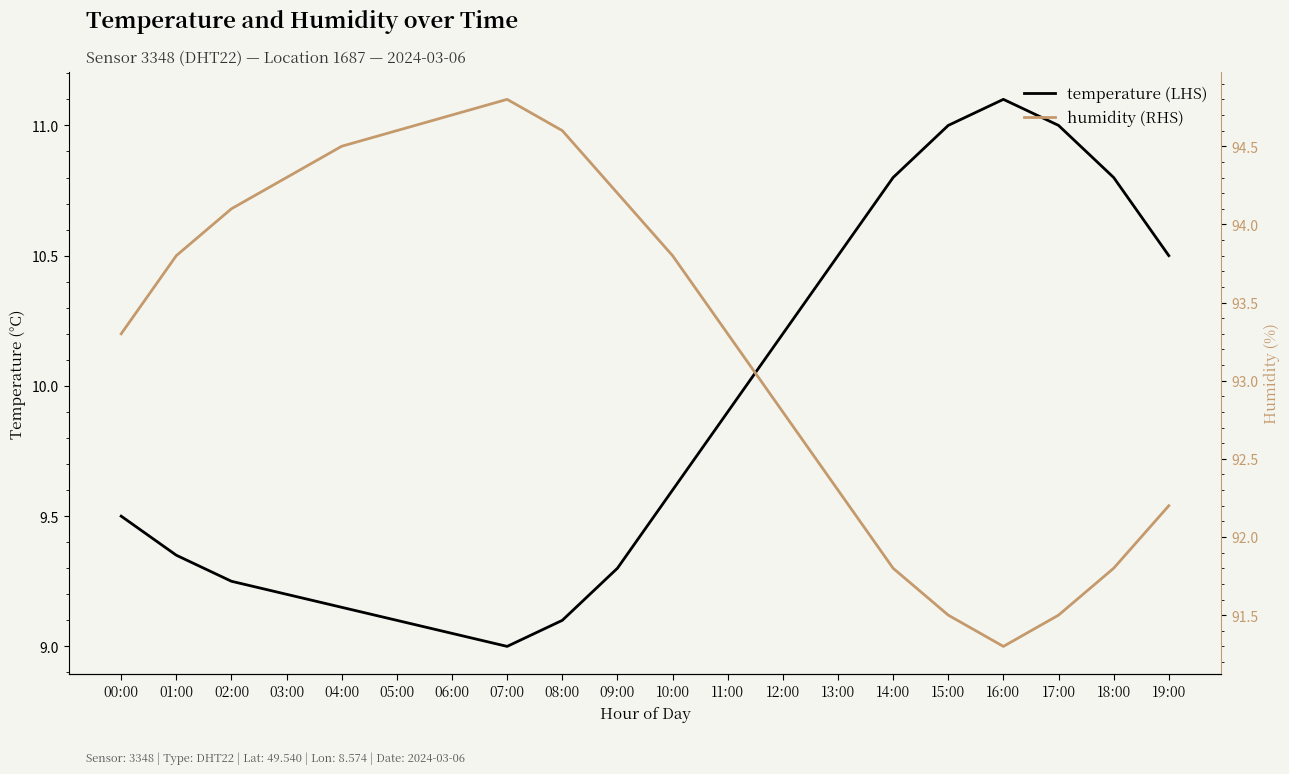

True or false: temperature (LHS) has a value of 3.2 at 13:00.

False